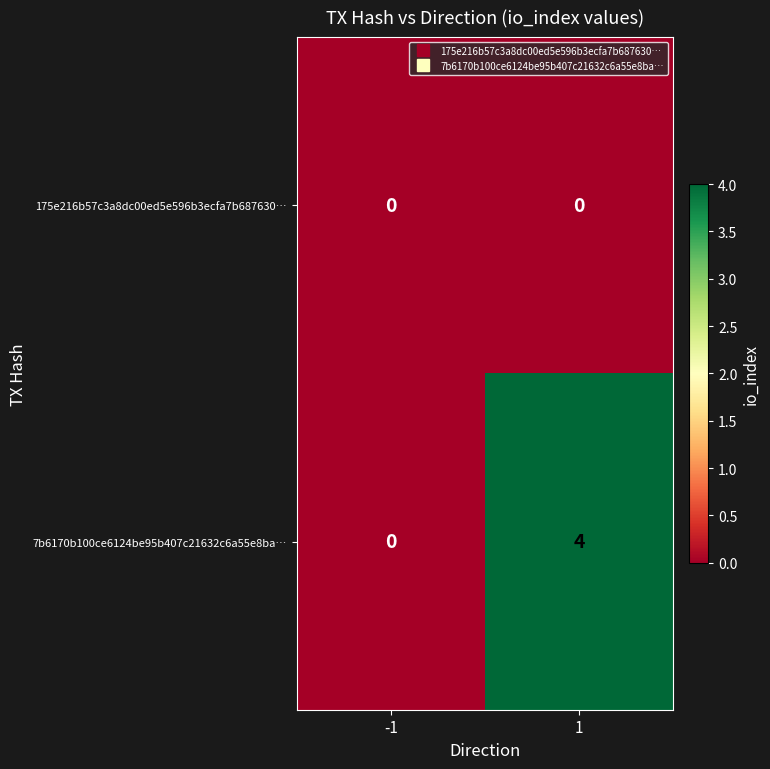

Reading left to right, what are all the values shown in this chart?

175e216b57c3a8dc00ed5e596b3ecfa7b687630…: 0	0
7b6170b100ce6124be95b407c21632c6a55e8ba…: 0	4